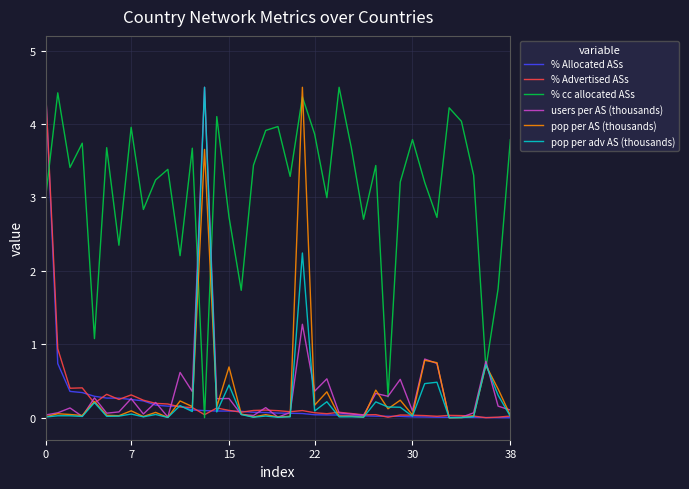

Which series has the largest total across all categories?

% cc allocated ASs